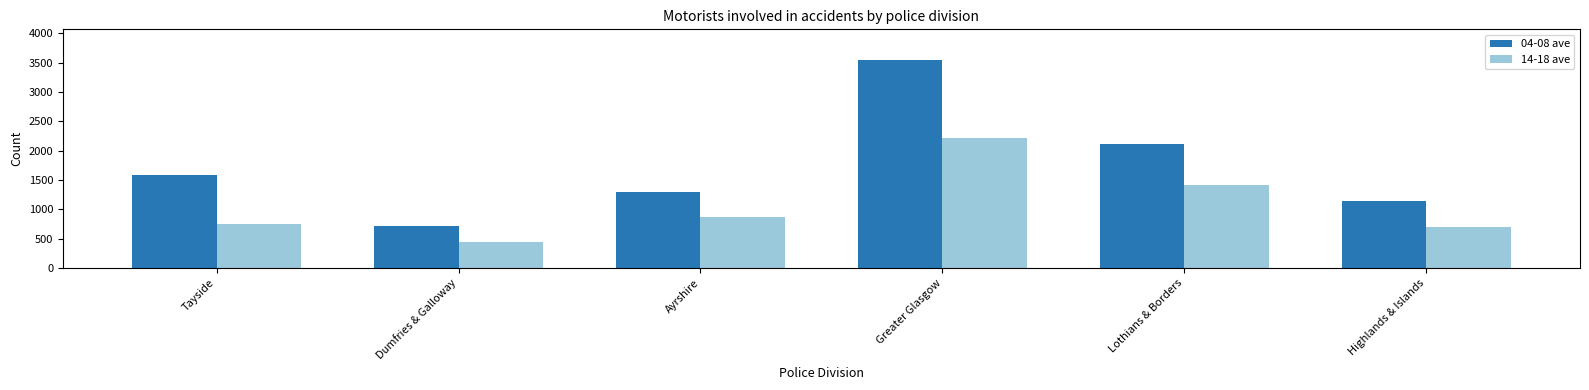

Which category has the highest value across all series?

Greater Glasgow